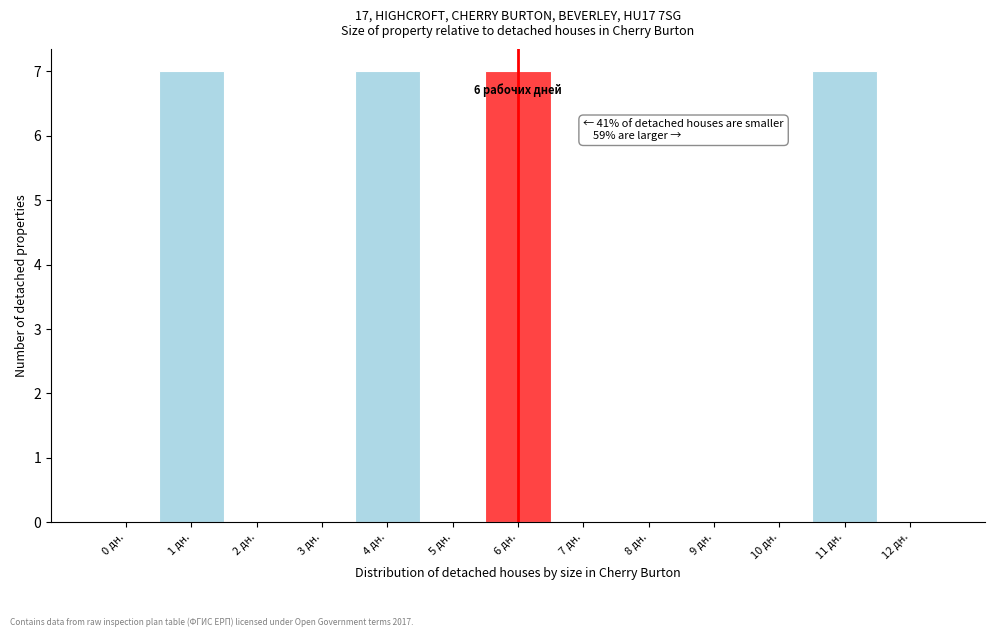

Reading left to right, what are all the values shown in this chart?

0 дн.=0	1 дн.=7	2 дн.=0	3 дн.=0	4 дн.=7	5 дн.=0	6 дн.=7	7 дн.=0	8 дн.=0	9 дн.=0	10 дн.=0	11 дн.=7	12 дн.=0